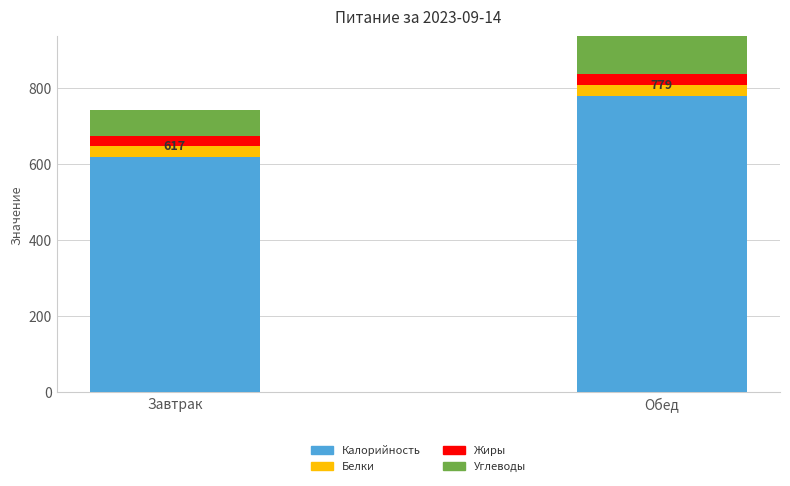

Which category has the lowest value in the Калорийность series?

Завтрак